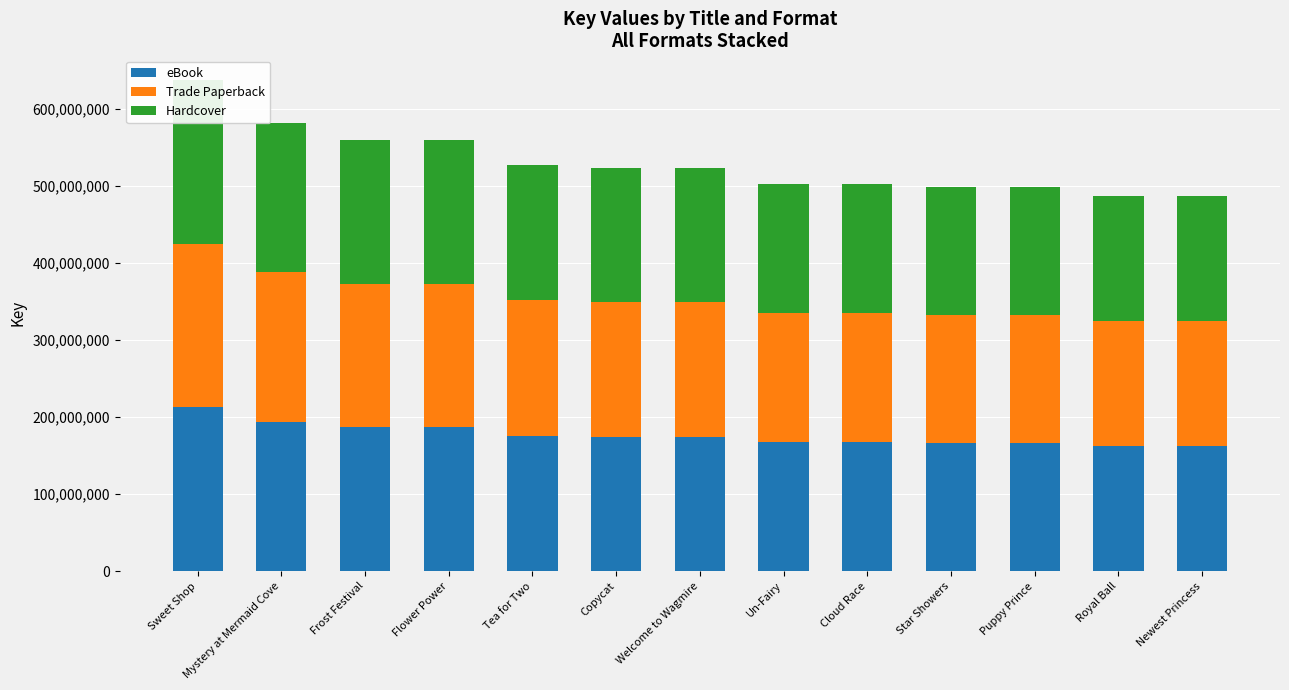

Rank the series at Puppy Prince from highest to lowest value.

eBook, Trade Paperback, Hardcover